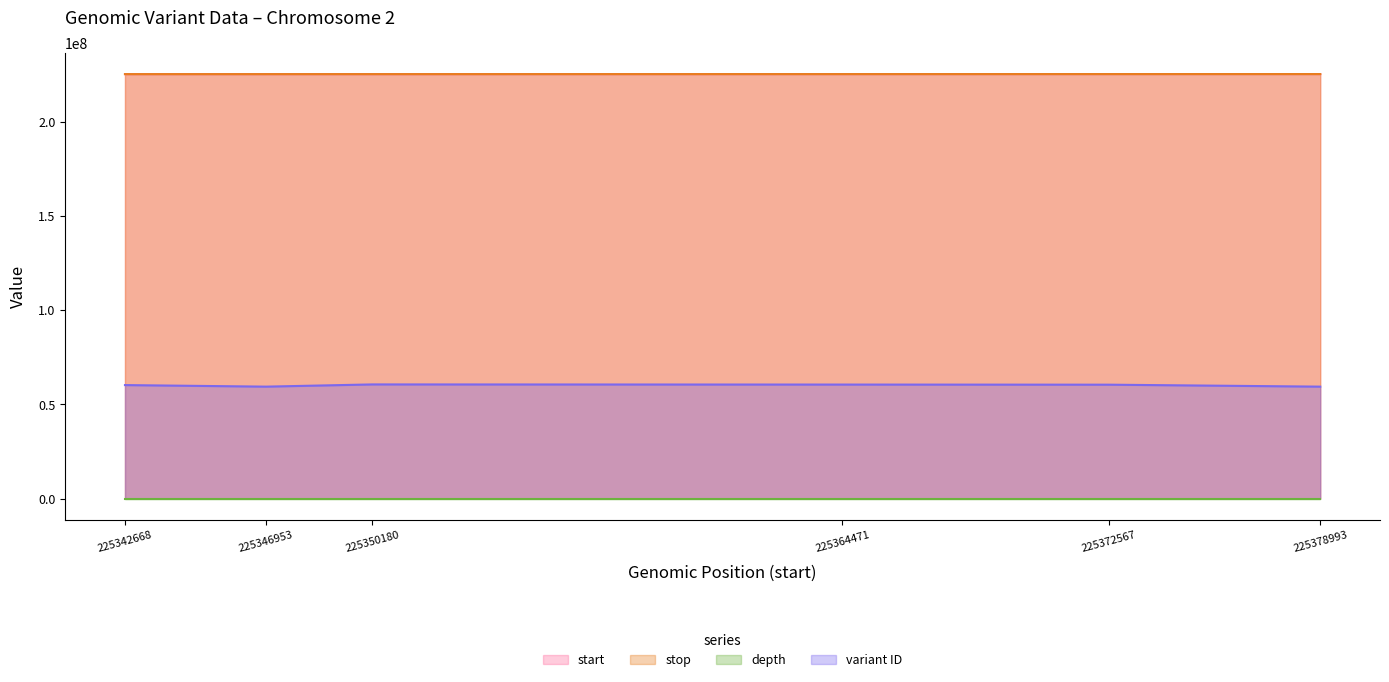

True or false: variant ID and depth intersect in this chart.

False